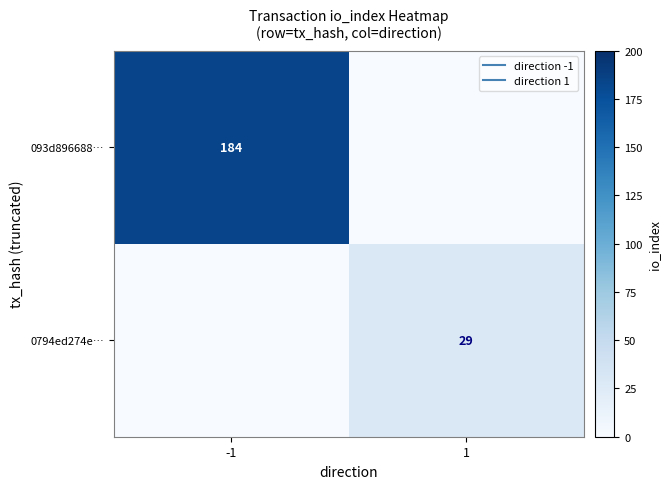

What is the sum of all 0794ed274e… values?

29